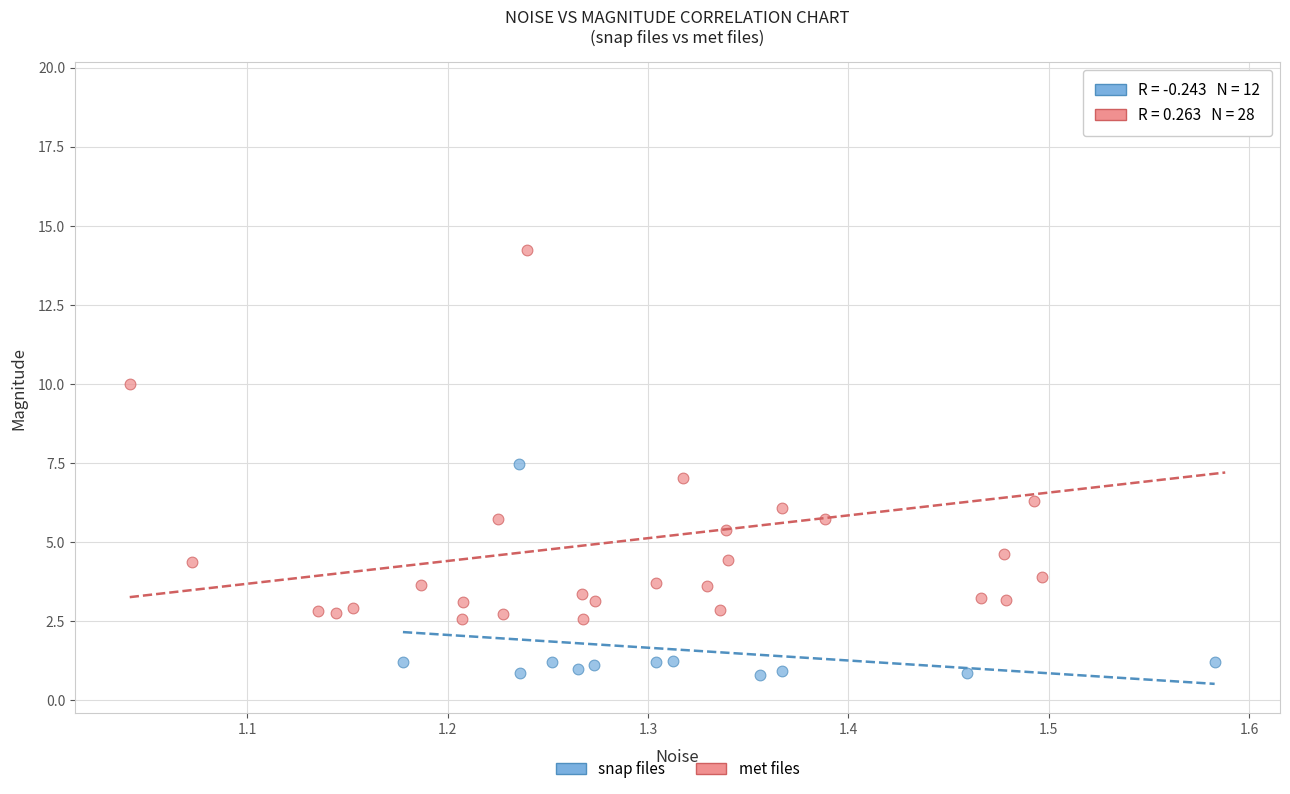

What are all the series names shown in the legend?

snap files, met files